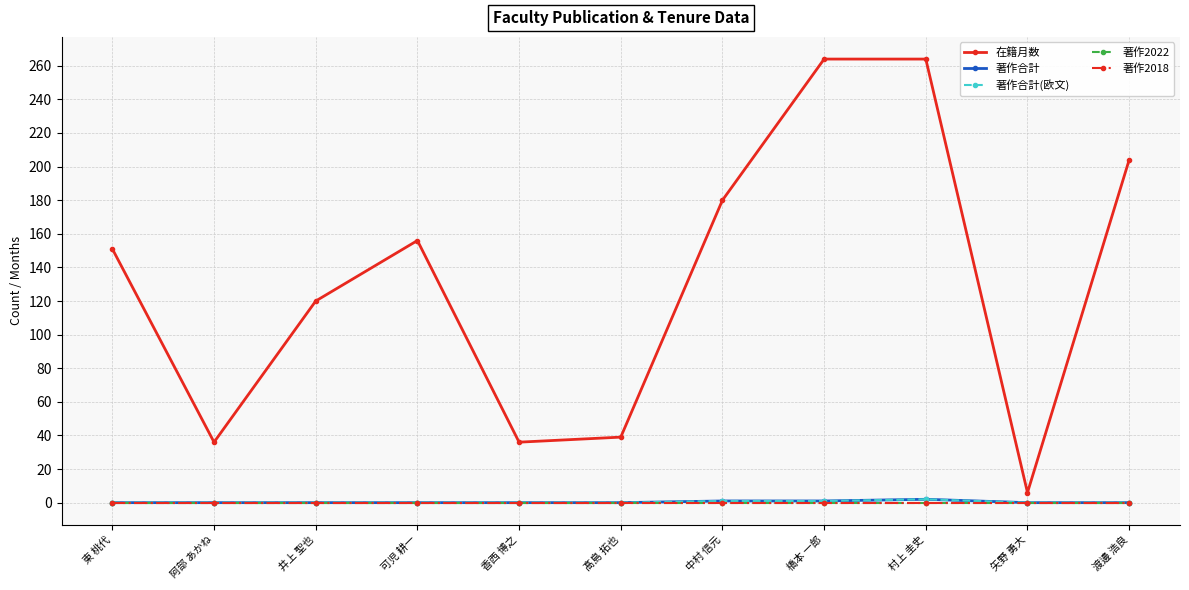

Is this an area chart (filled region under the line)?

No